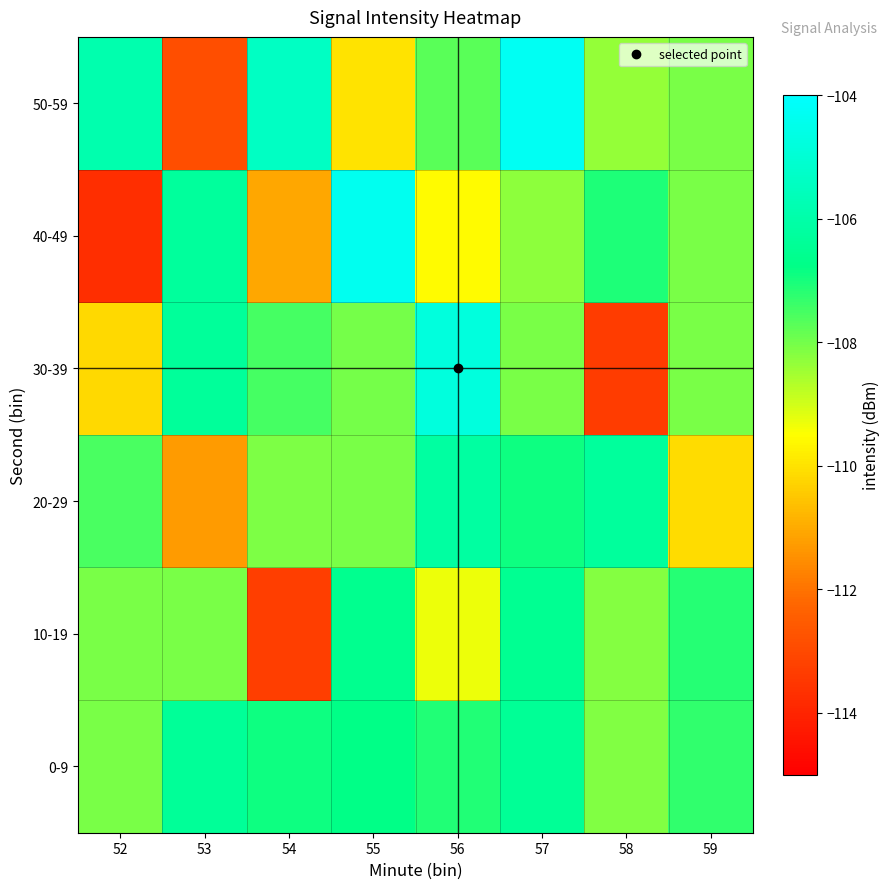

Which series changed the most between 54 and 58?

30-39